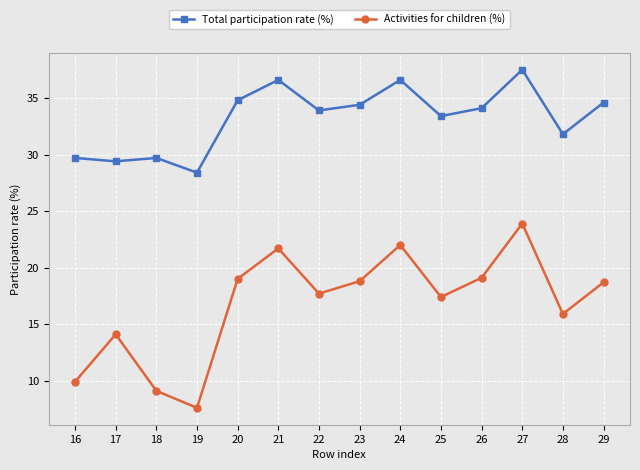

What is the difference between the Total participation rate (%) values at 19 and 18?

1.3